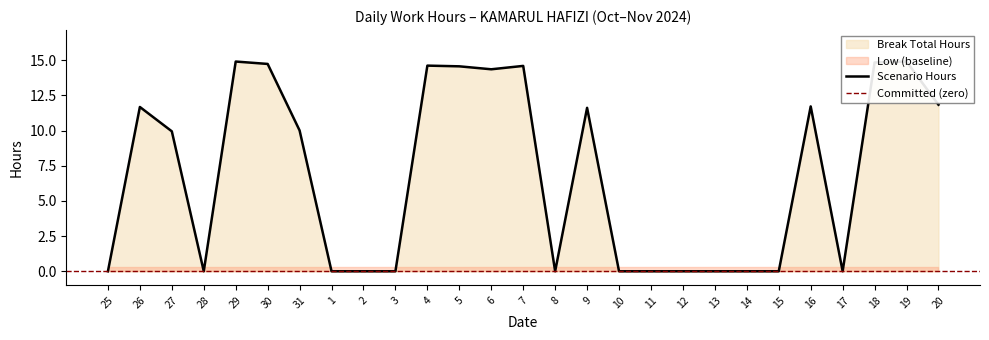

What is the ratio of the value at 5 to the value at 20?

1.2